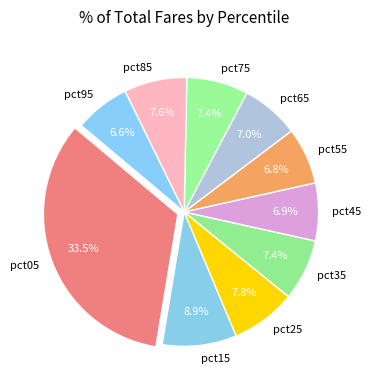

Between pct05 and pct65, which is larger?

pct05